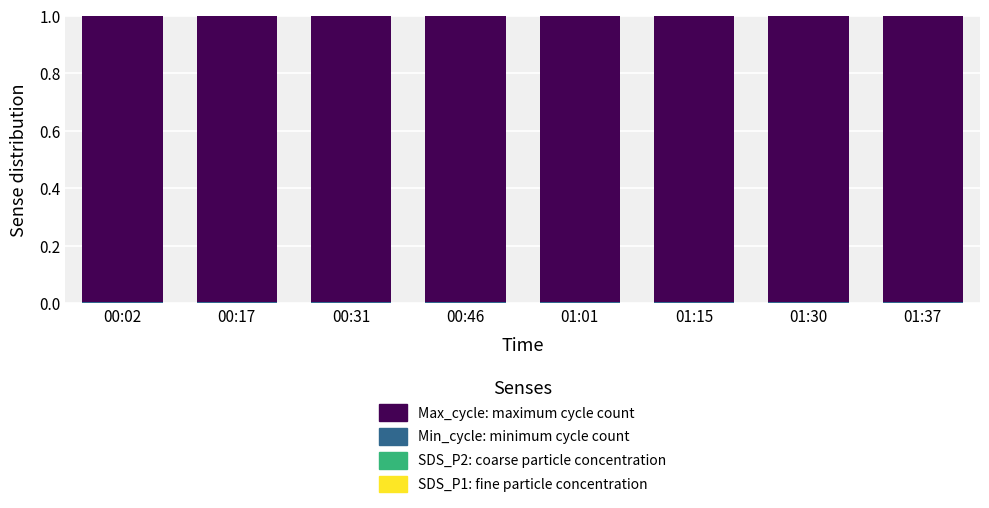

What position from the right is 00:17?

7